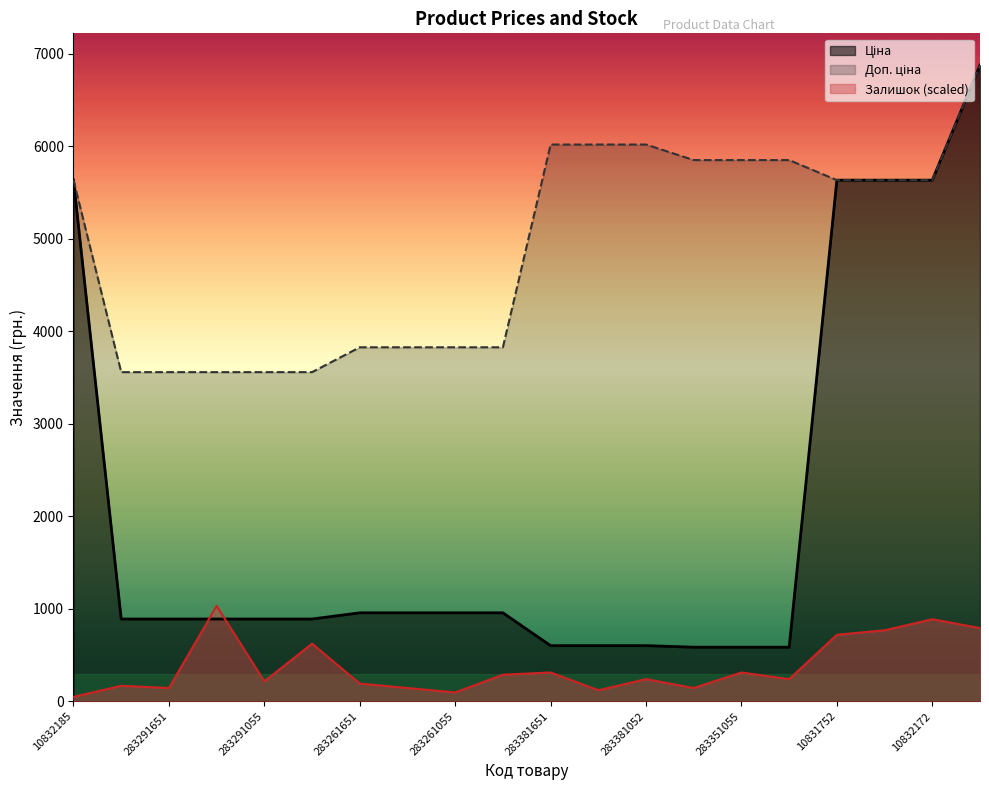

Read the Доп. ціна value at 10832172.

5636.0